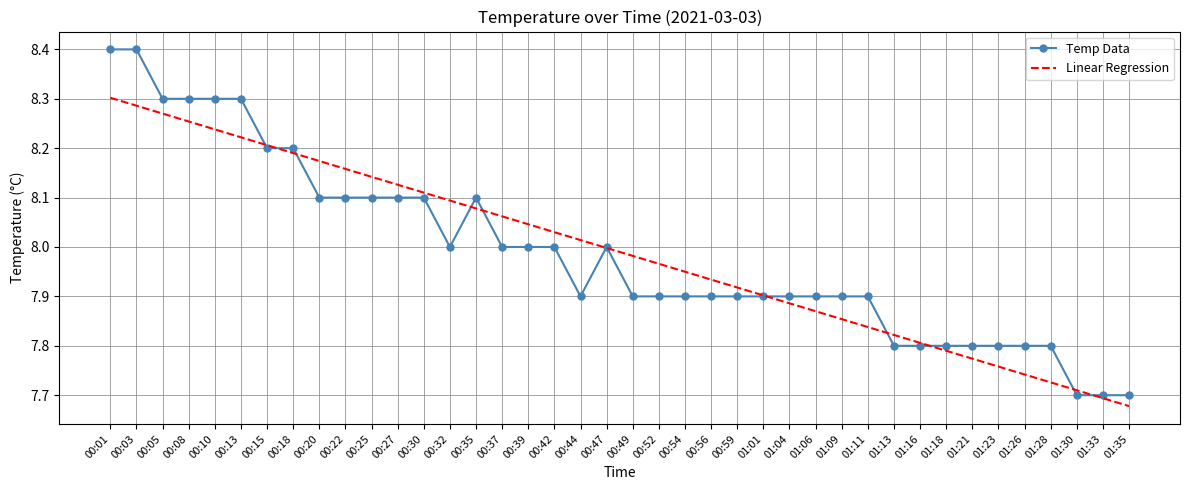

Rank the series at 00:39 from highest to lowest value.

Linear Regression, Temp Data